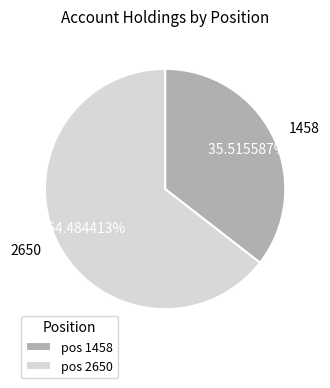

Is the sum of 2650 and 1458 greater than half?

Yes